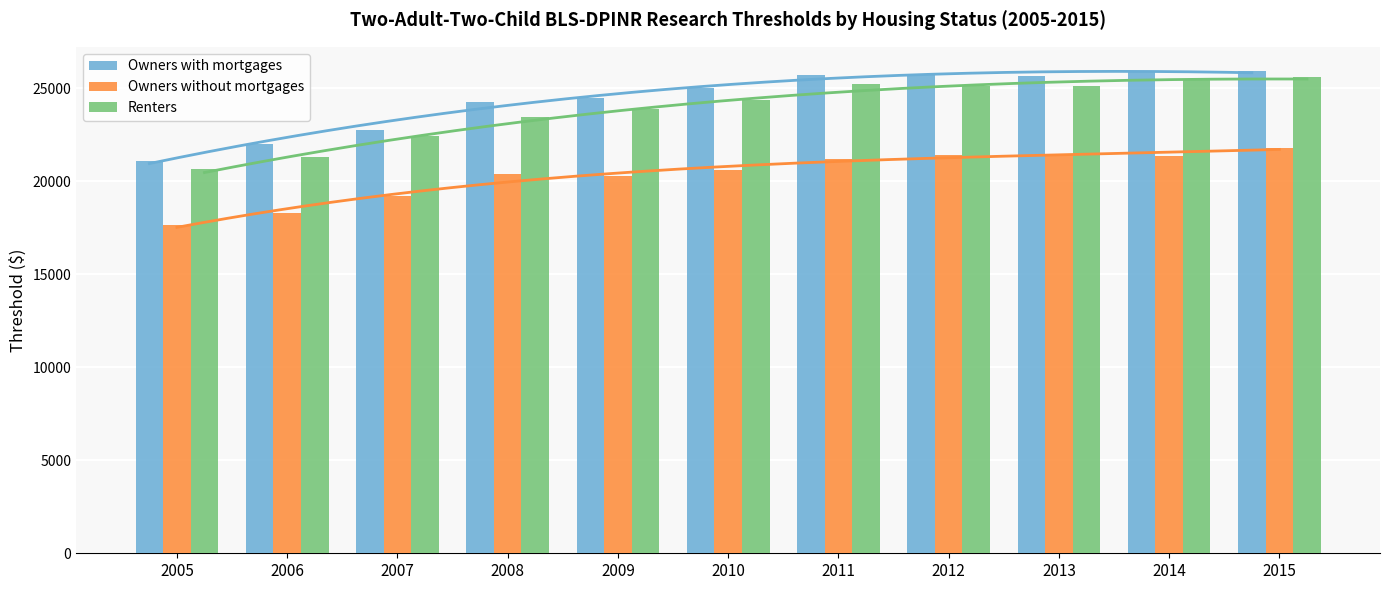

Does the chart contain any negative values?

No